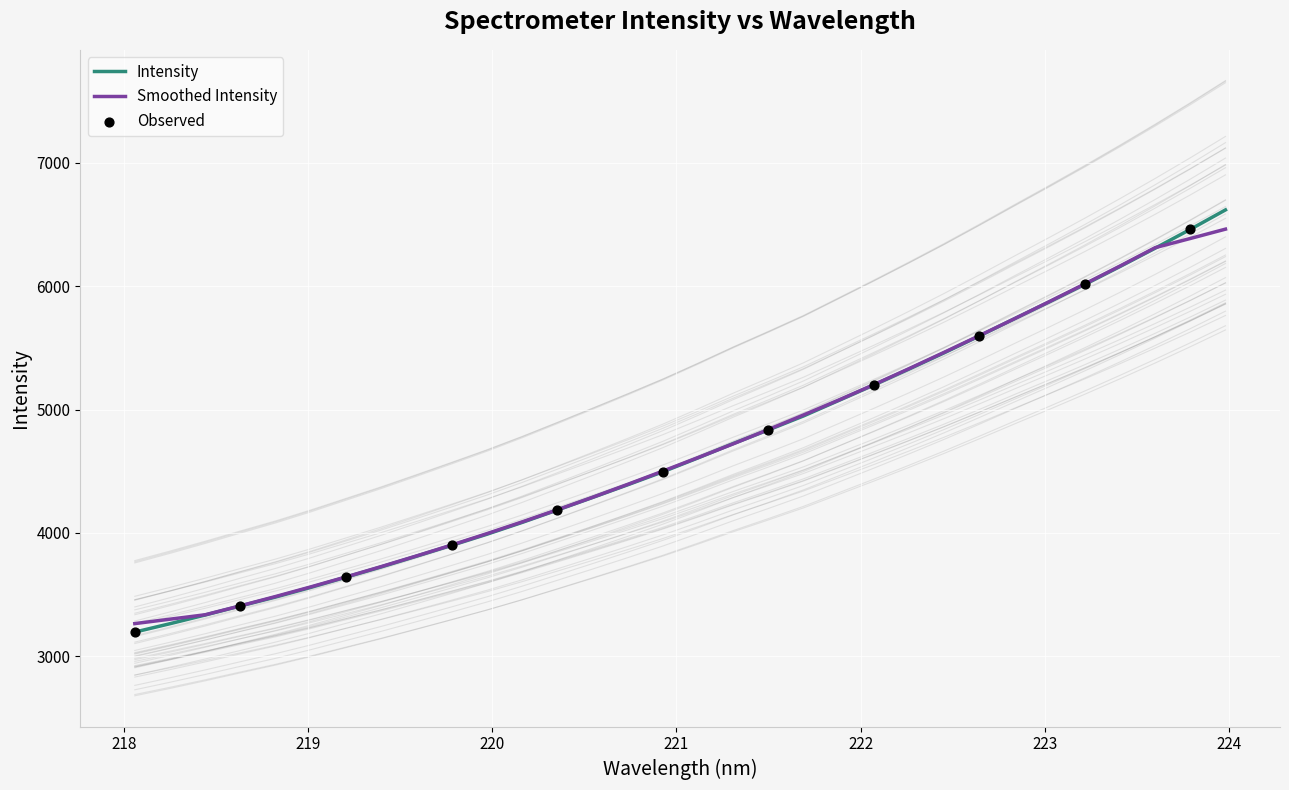

What is the change in value from 219.9712 to 223.9802?

+2279.5